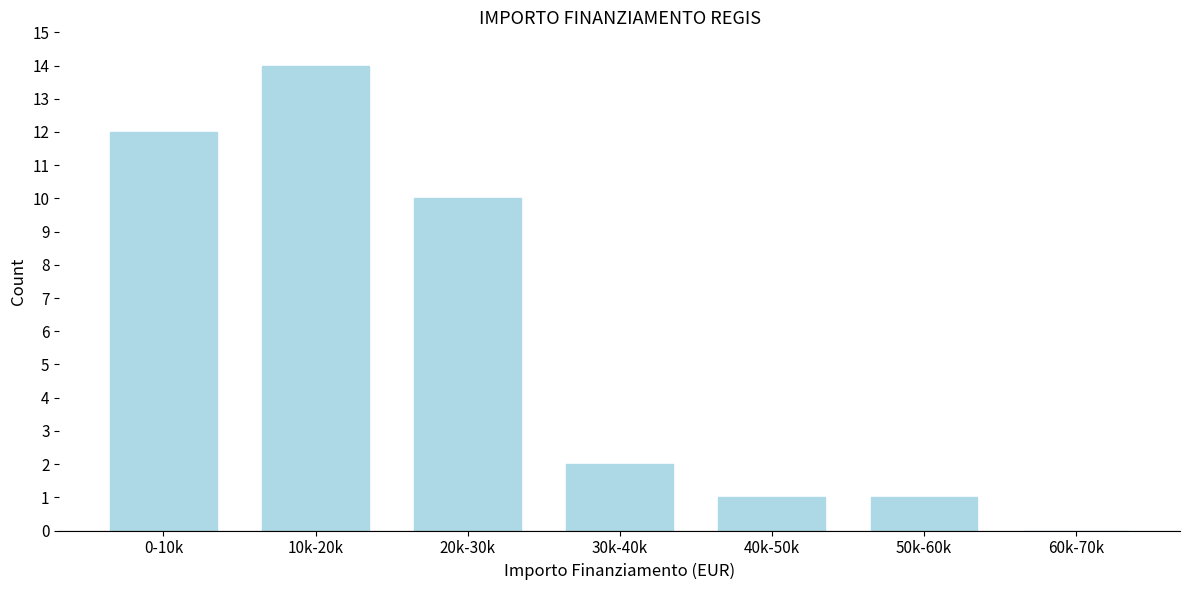

Reading left to right, transcribe all the data shown in this chart.

0-10k=12	10k-20k=14	20k-30k=10	30k-40k=2	40k-50k=1	50k-60k=1	60k-70k=0